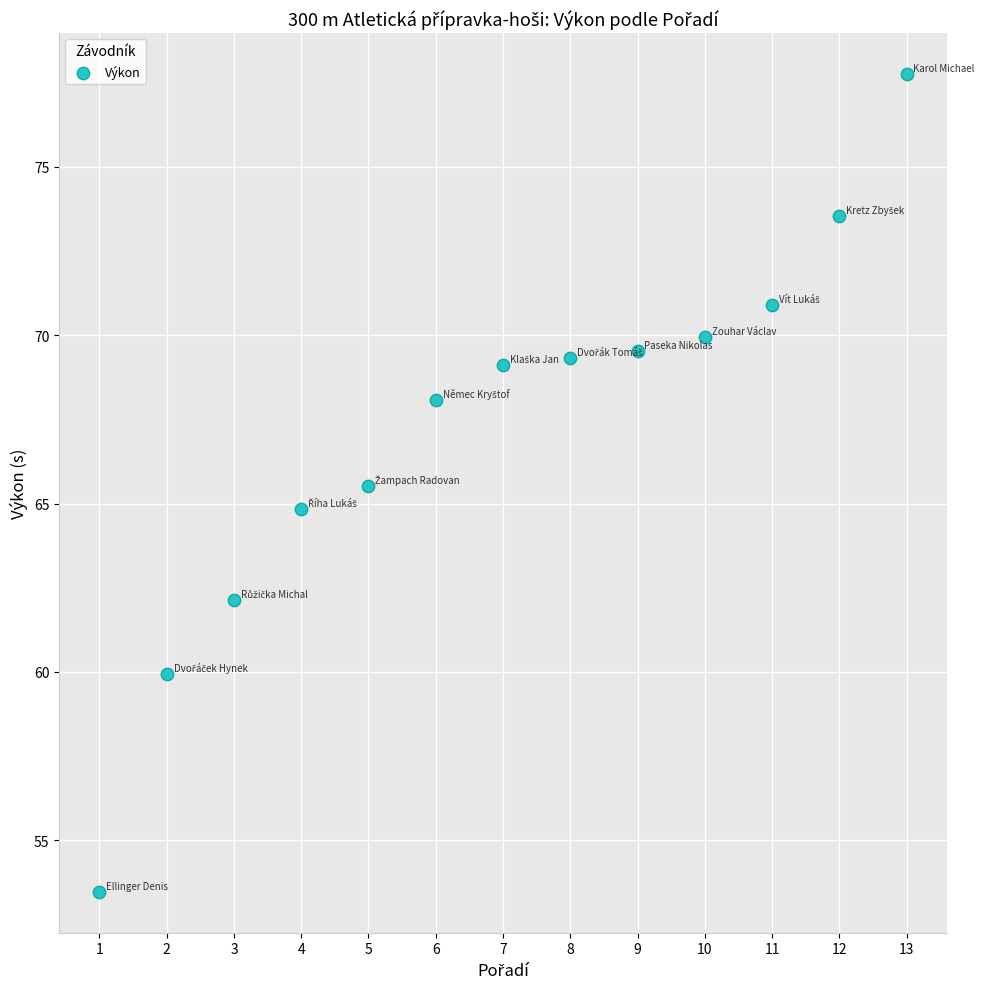

What is the range of X values (max minus min)?

12.0